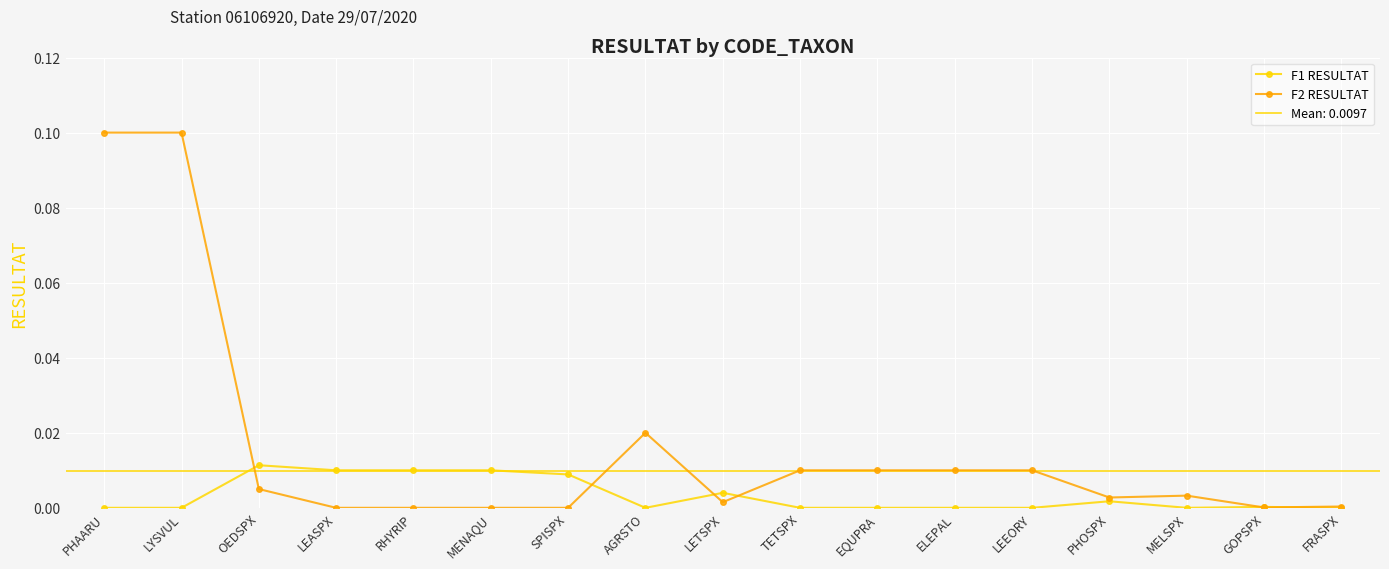

Rank the series at FRASPX from lowest to highest value.

F1 RESULTAT, F2 RESULTAT